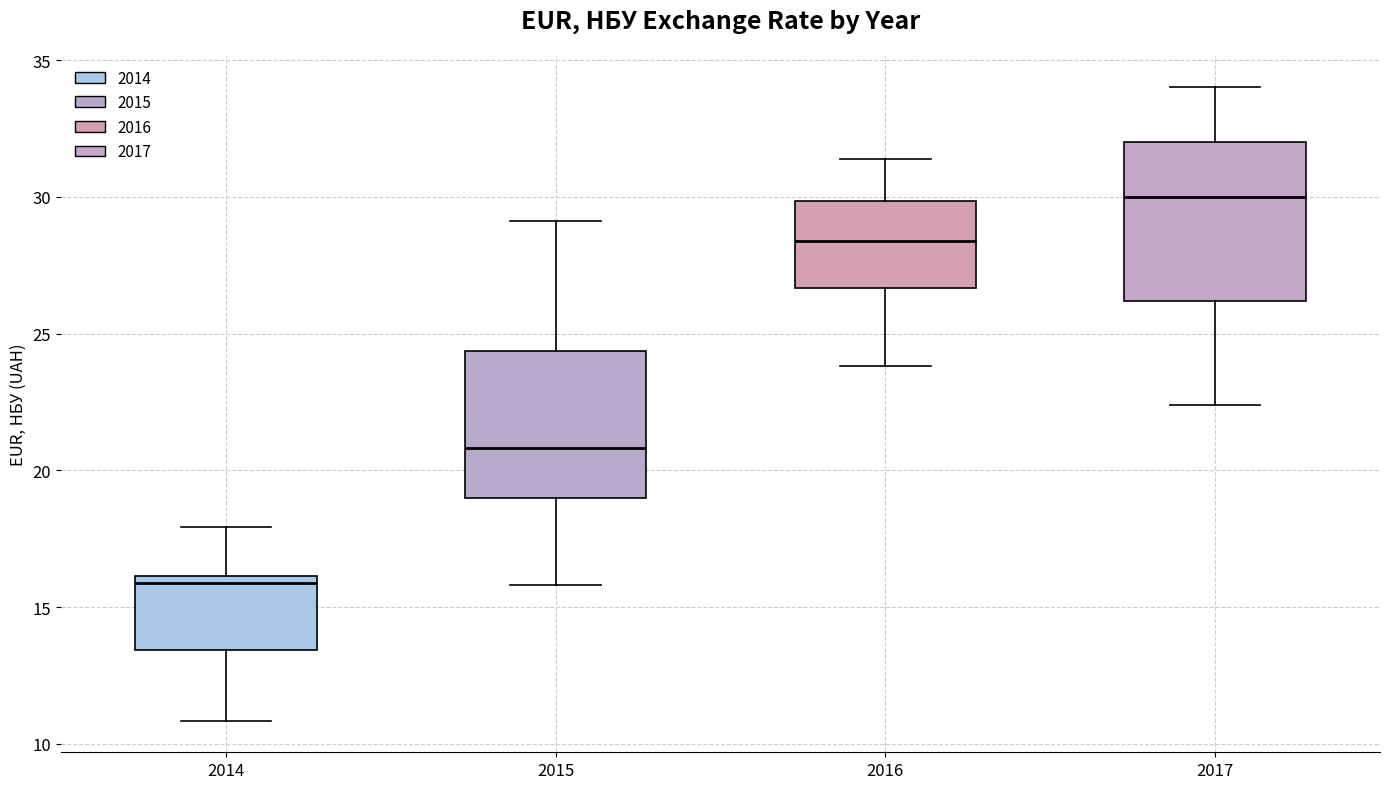

Which box has the lowest median line?

2014